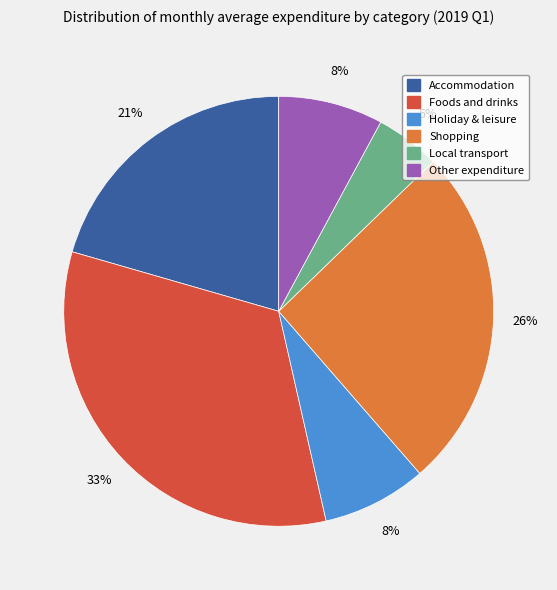

How many segments does this pie chart have?

6